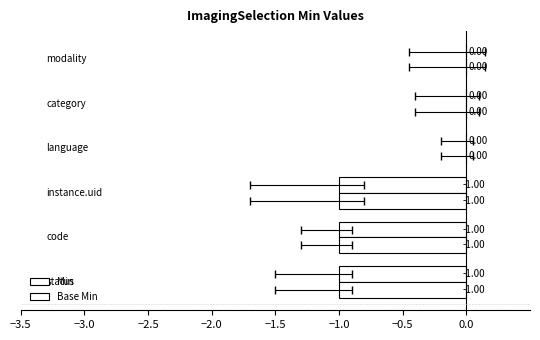

How many data points in Min are less than 0?

3